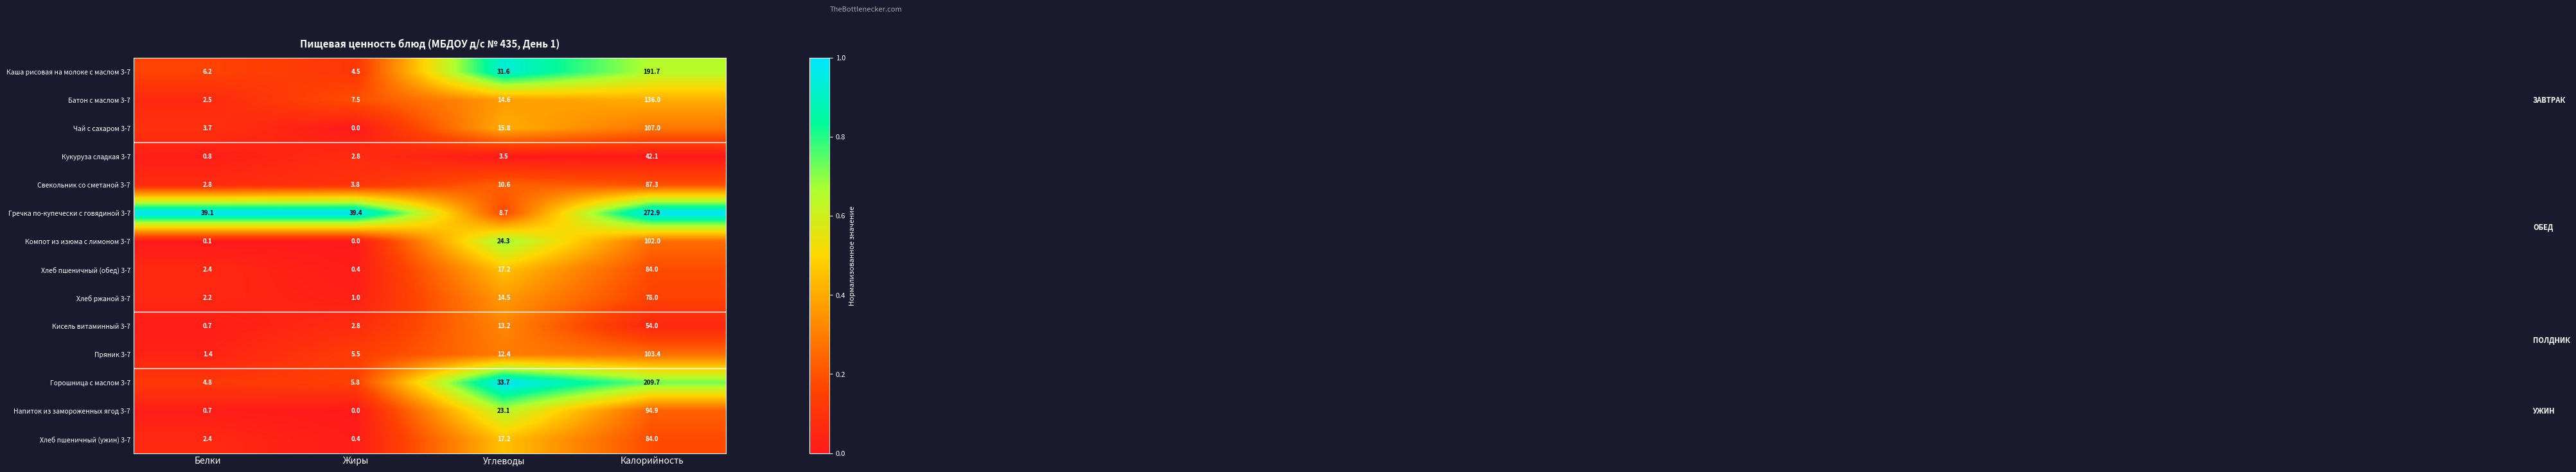

Rank the categories by Хлеб ржаной 3-7 value from highest to lowest.

Калорийность, Углеводы, Белки, Жиры